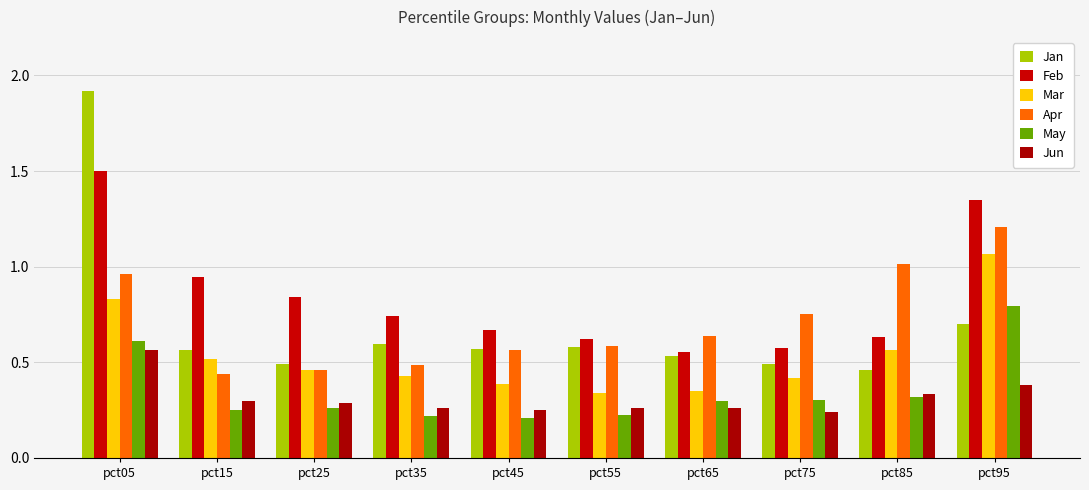

What is the value of the Jan bar at the 4th from the left?

0.6